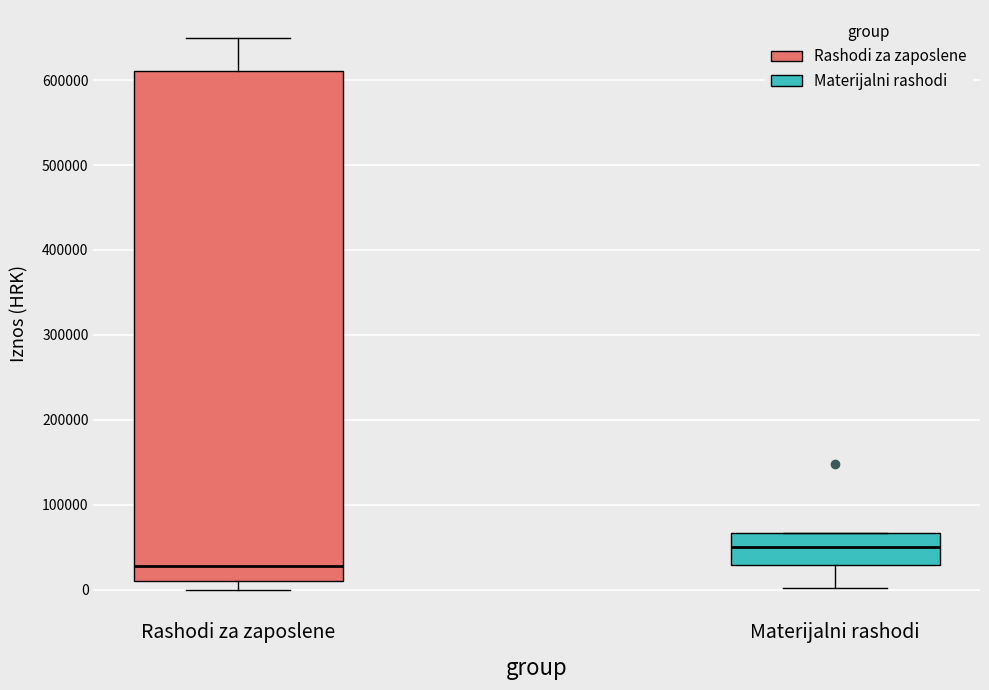

Where does the median line of the box for Rashodi za zaposlene sit on the y-axis? The values are not printed on the chart, so give them approximately, as read against the axis.

30000